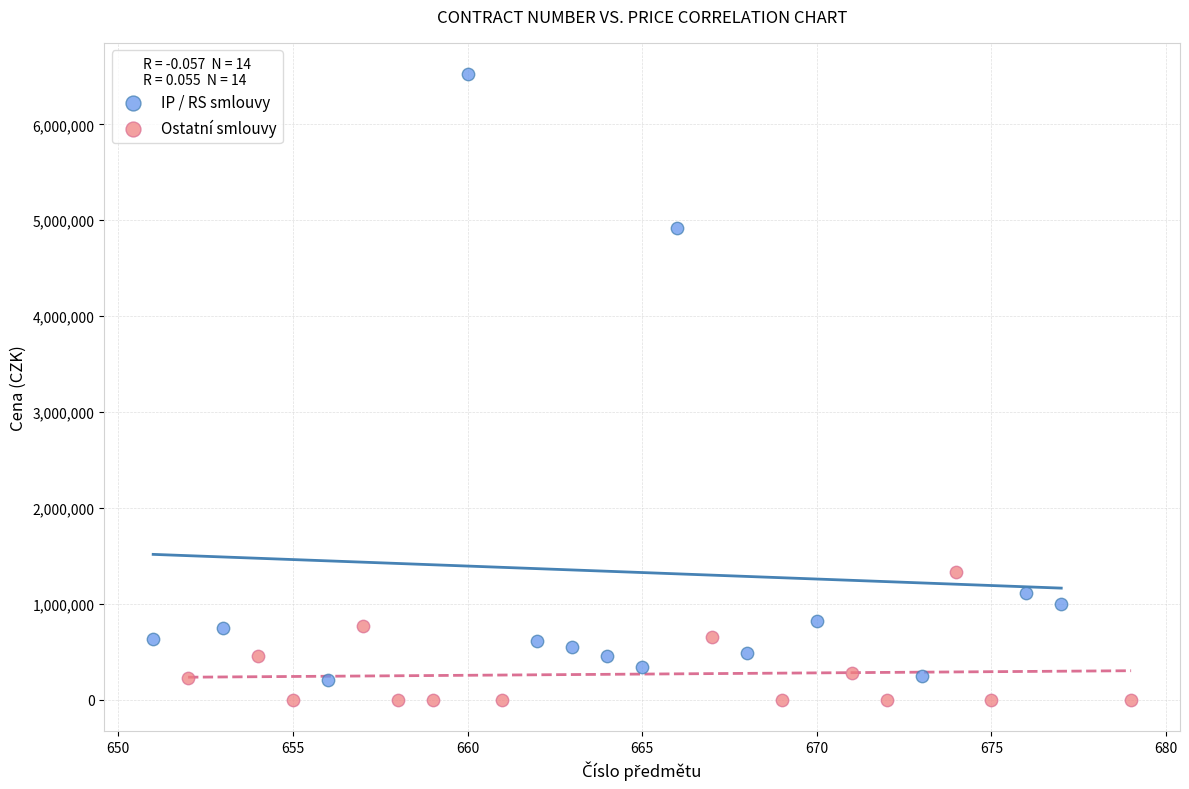

Which series contains the highest Y value?

IP / RS smlouvy